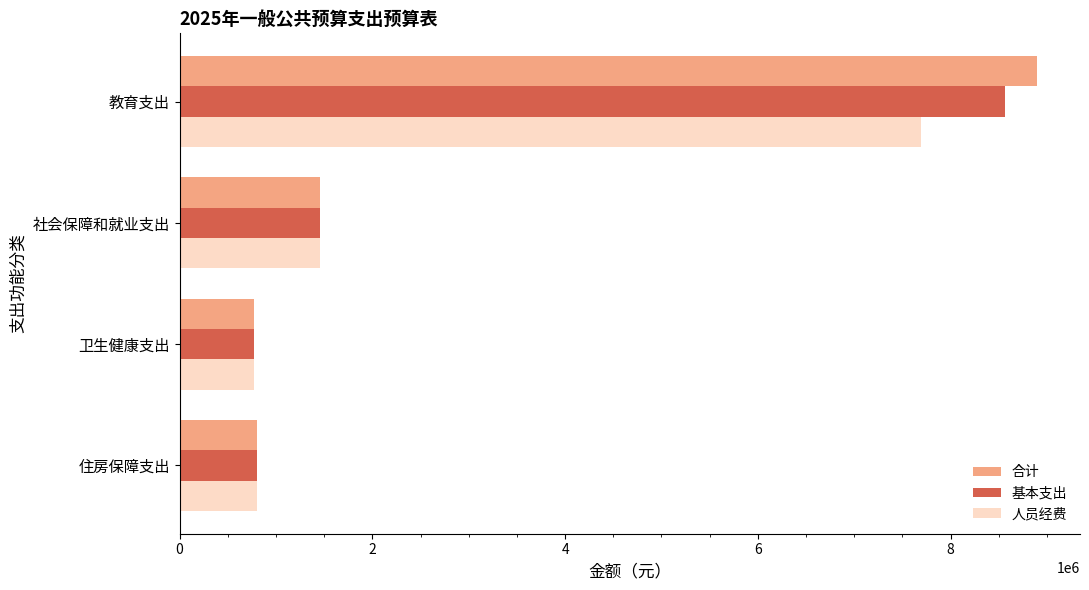

What are all the series names shown in the legend?

合计, 基本支出, 人员经费